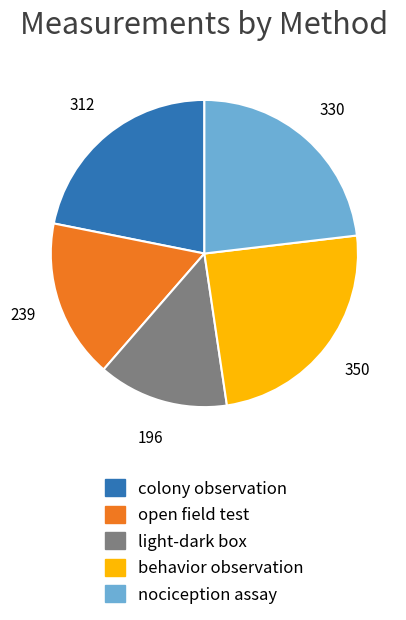

Is there any slice that represents more than half of the pie?

No